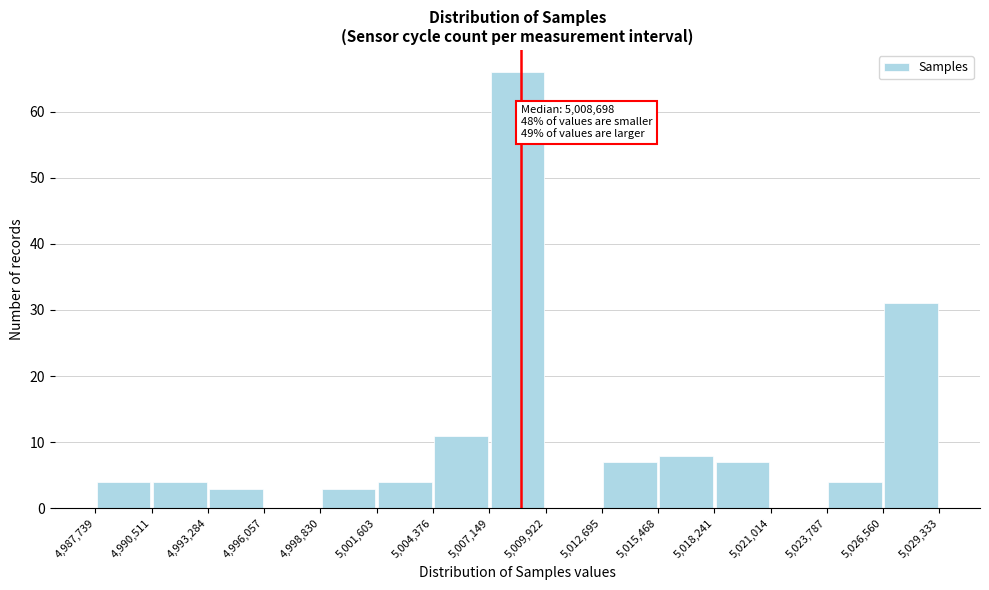

Over which range of the x-axis is the bar tallest?

5,007,149 to 5,009,922